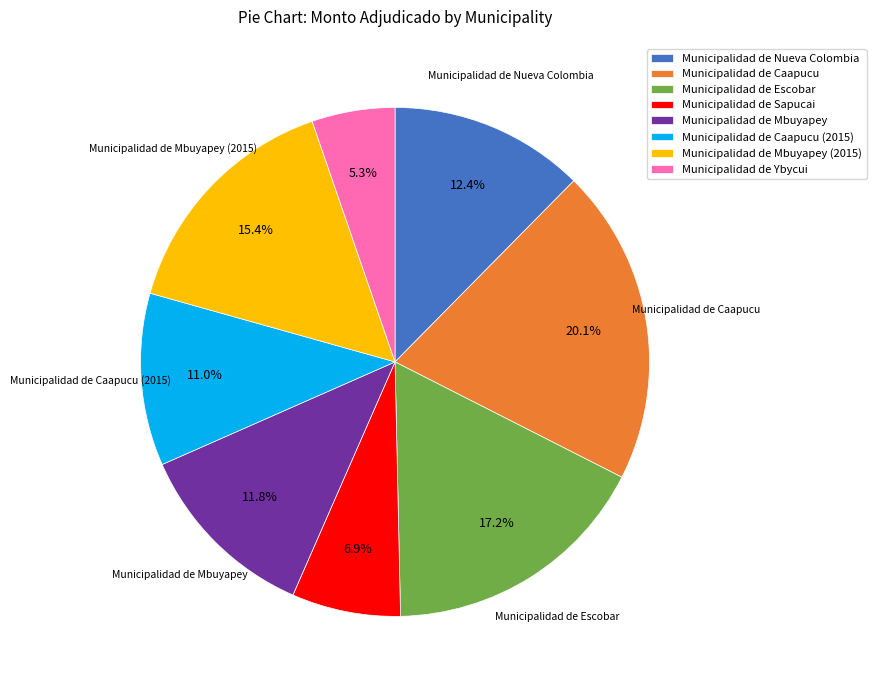

Is Municipalidad de Ybycui the majority of the pie?

No